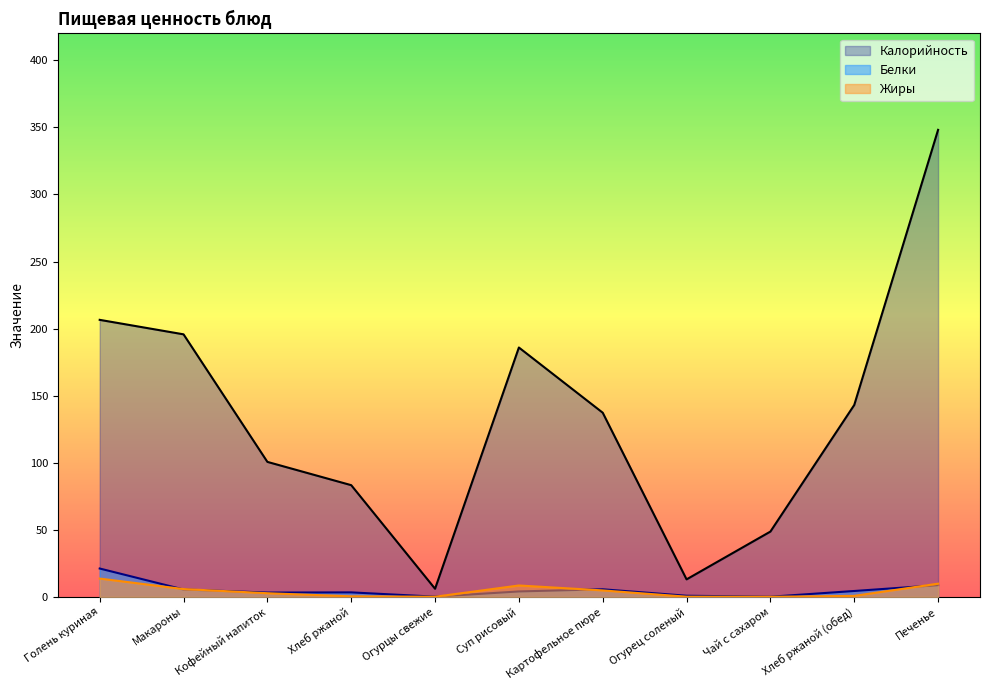

Which category has the highest value in the Жиры series?

Голень куриная